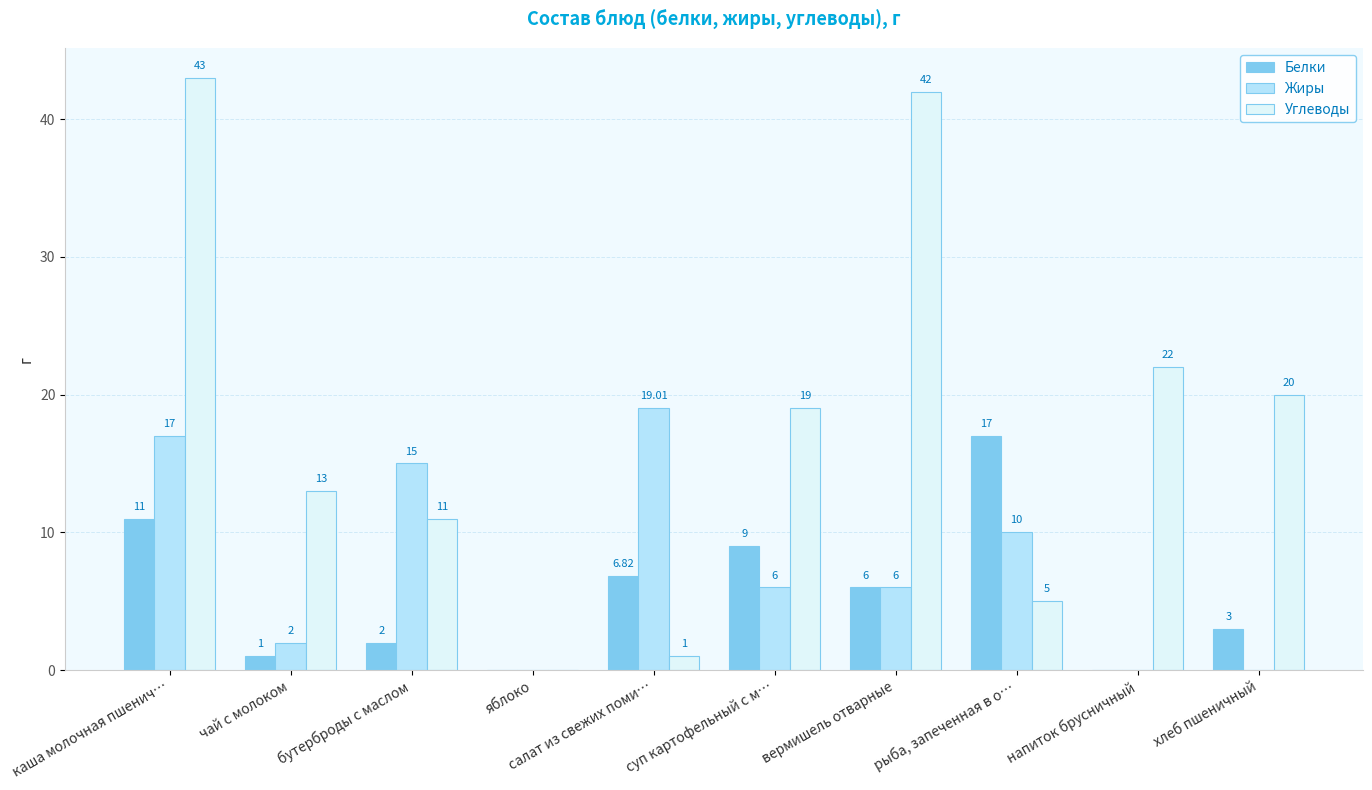

Is the value of Жиры at рыба, запеченная в о… greater than the value of Углеводы at яблоко?

Yes